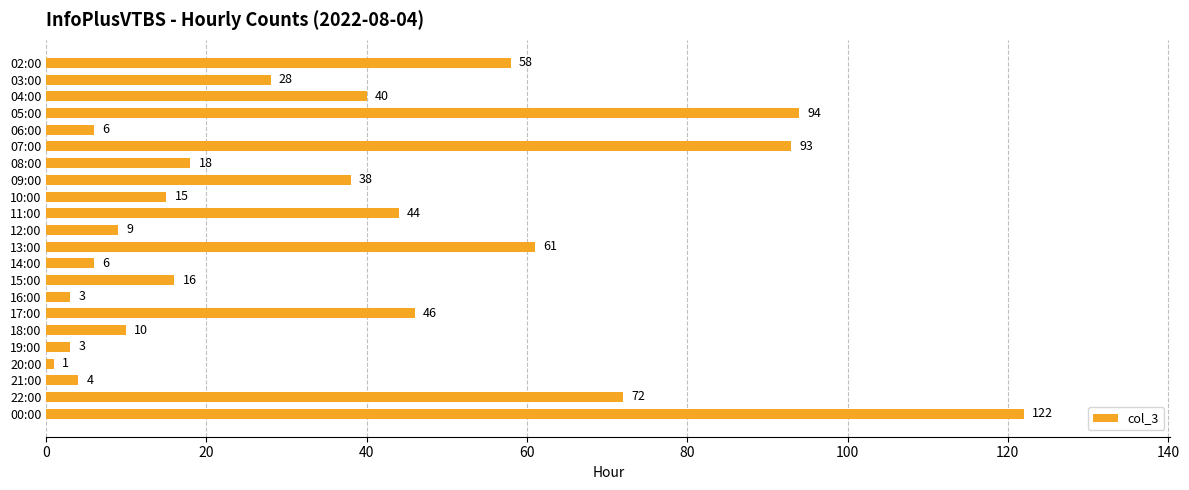

How many values are below 28?

11